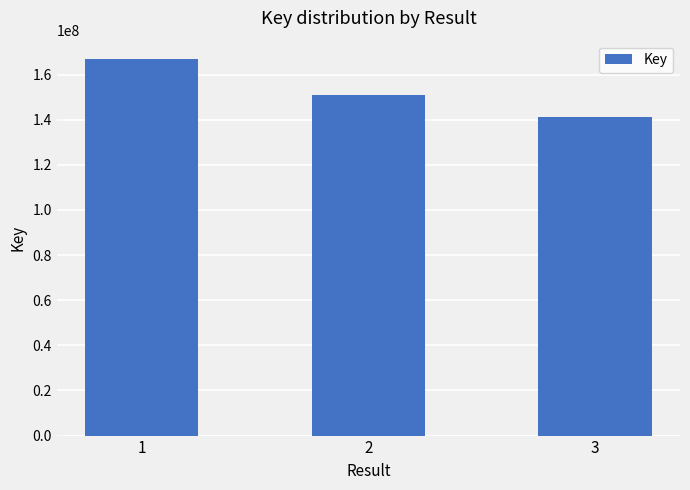

Between 3 and 1, which is larger?

1